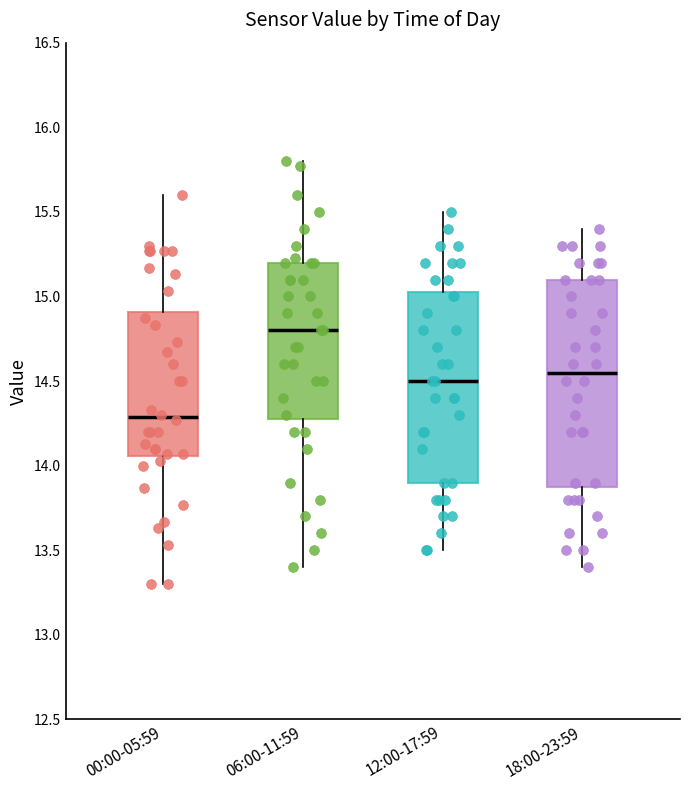

Reading left to right, transcribe this box plot: for each box, give where its median line is, the range the box spans, and where its two whiskers end, as read against the y-axis. The values are not printed on the chart, so give them approximately, as read against the axis.

00:00-05:59: median 14.30, box 14.05 to 14.90, whiskers 13.30 to 15.60
06:00-11:59: median 14.80, box 14.30 to 15.20, whiskers 13.40 to 15.80
12:00-17:59: median 14.50, box 13.90 to 15.05, whiskers 13.50 to 15.50
18:00-23:59: median 14.55, box 13.90 to 15.10, whiskers 13.40 to 15.40